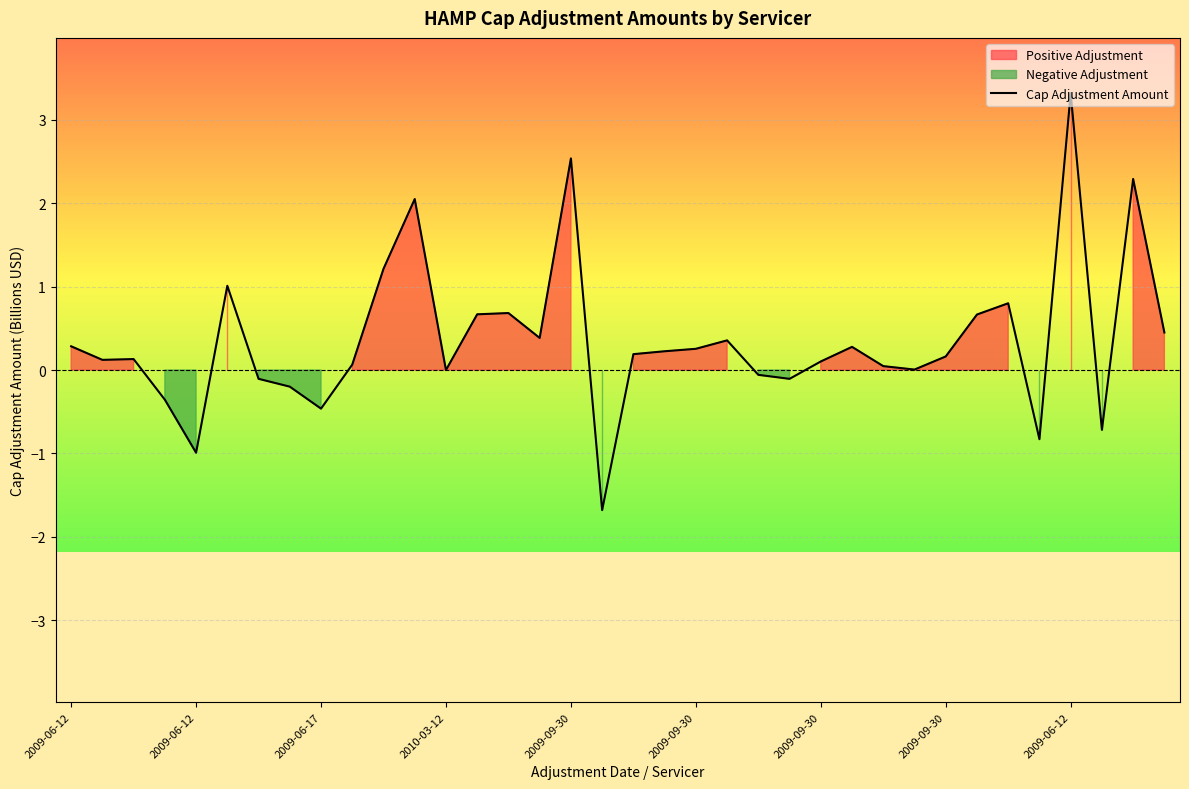

At which category does the chart reach its peak across all series?

2009-06-12